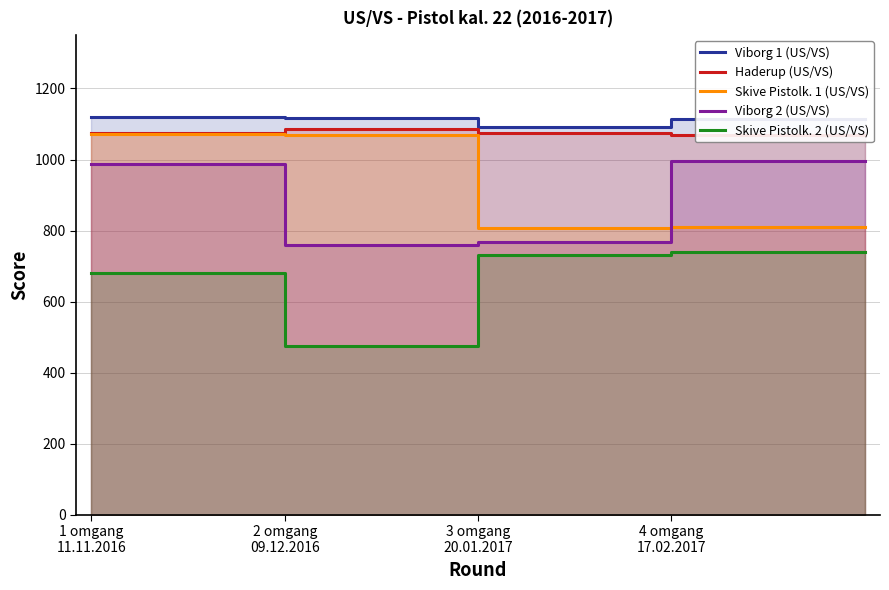

True or false: Skive Pistolk. 1 (US/VS) and Viborg 2 (US/VS) cross at least once.

True